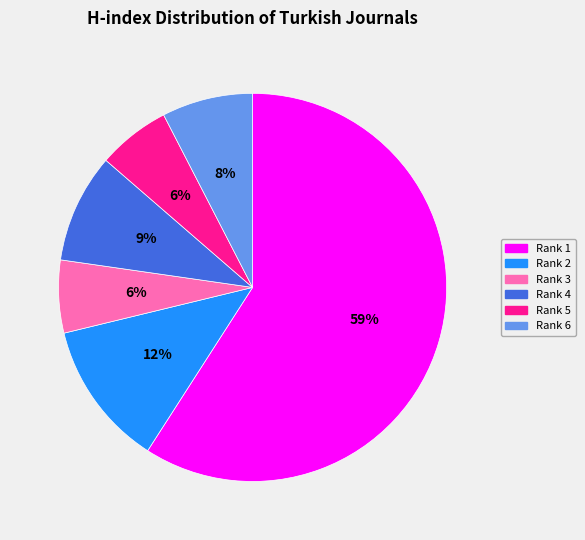

Count the number of slices in the pie.

6